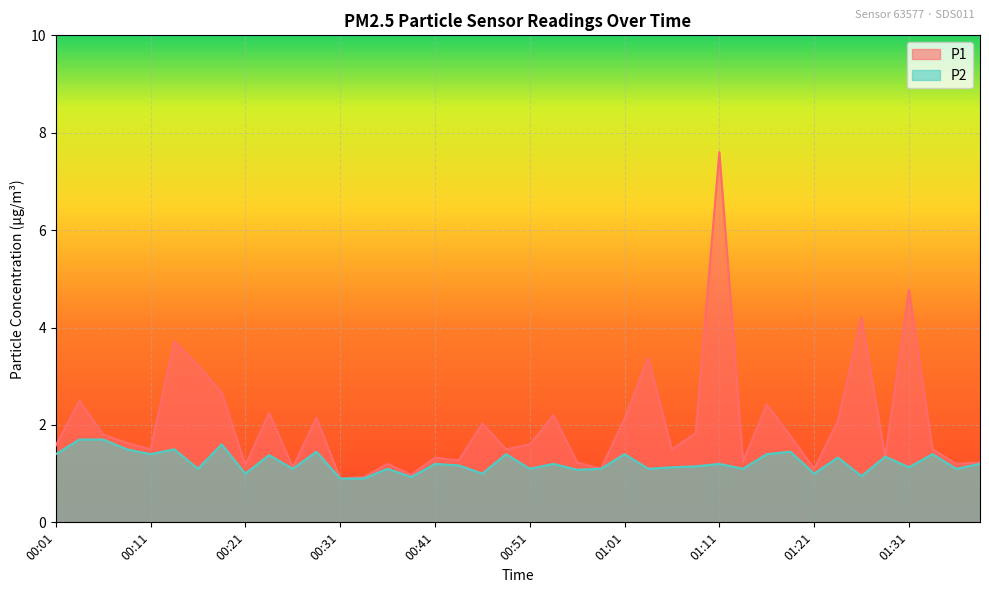

What is the average value of the P1 series?

2.0